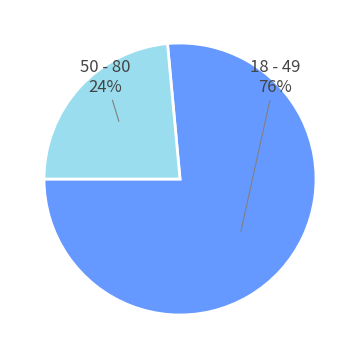

Do 50 - 80 and 18 - 49 together represent more than half of the pie?

Yes